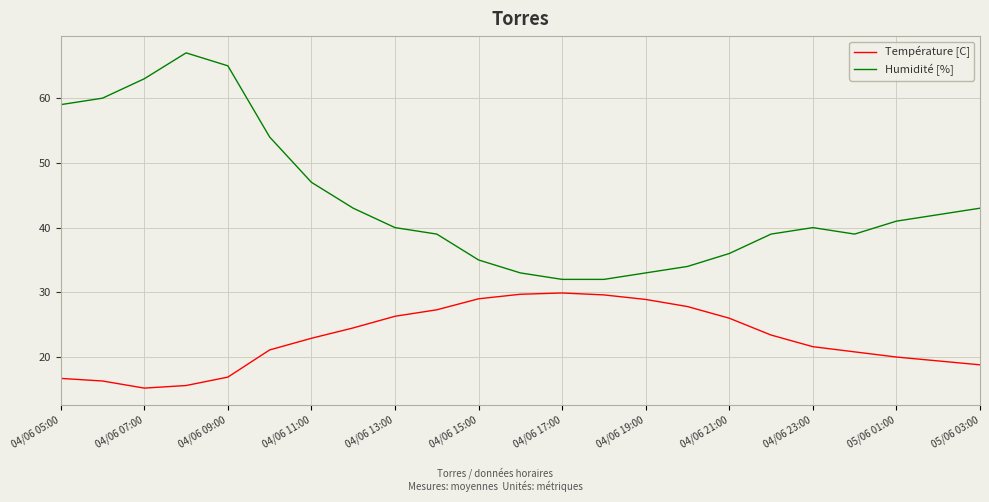

Rank the series by their maximum value, from lowest to highest.

Température [C], Humidité [%]